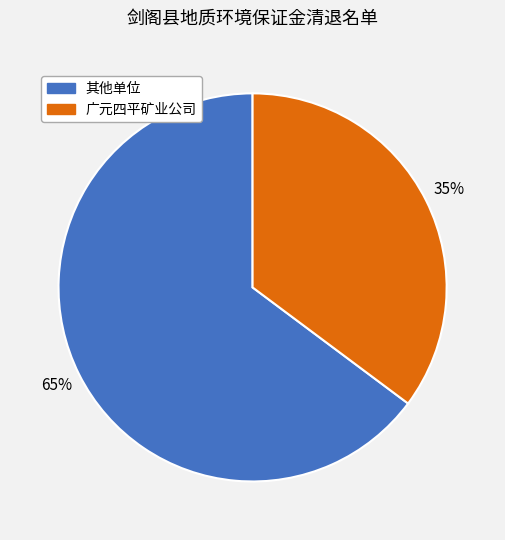

Is there a majority slice in this chart?

Yes